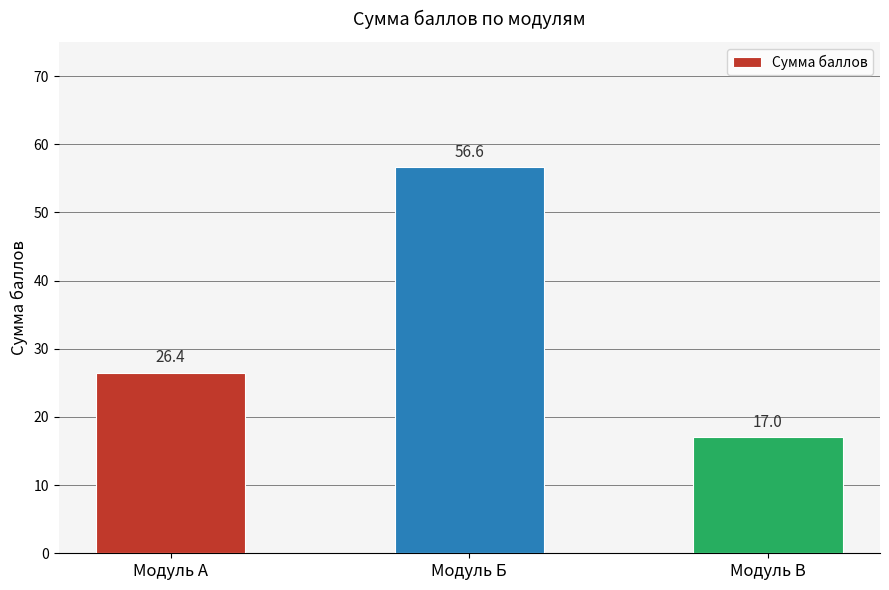

What is the change in value from Модуль А to Модуль В?

-9.4